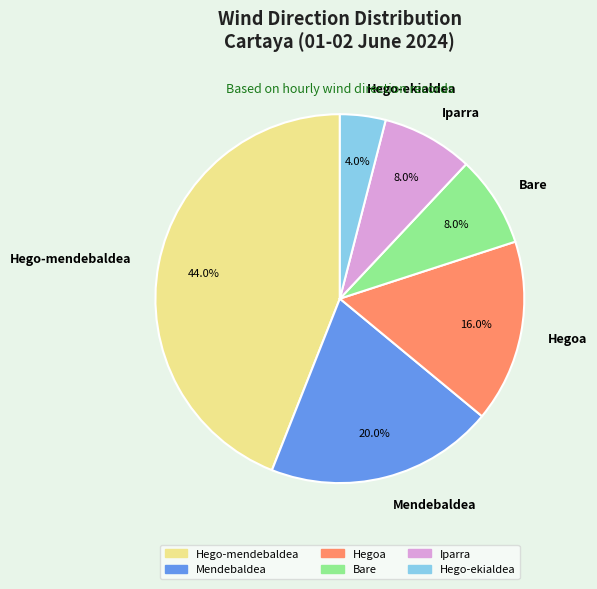

Approximately how many times larger is the value at Hegoa compared to Hego-mendebaldea?

0.4